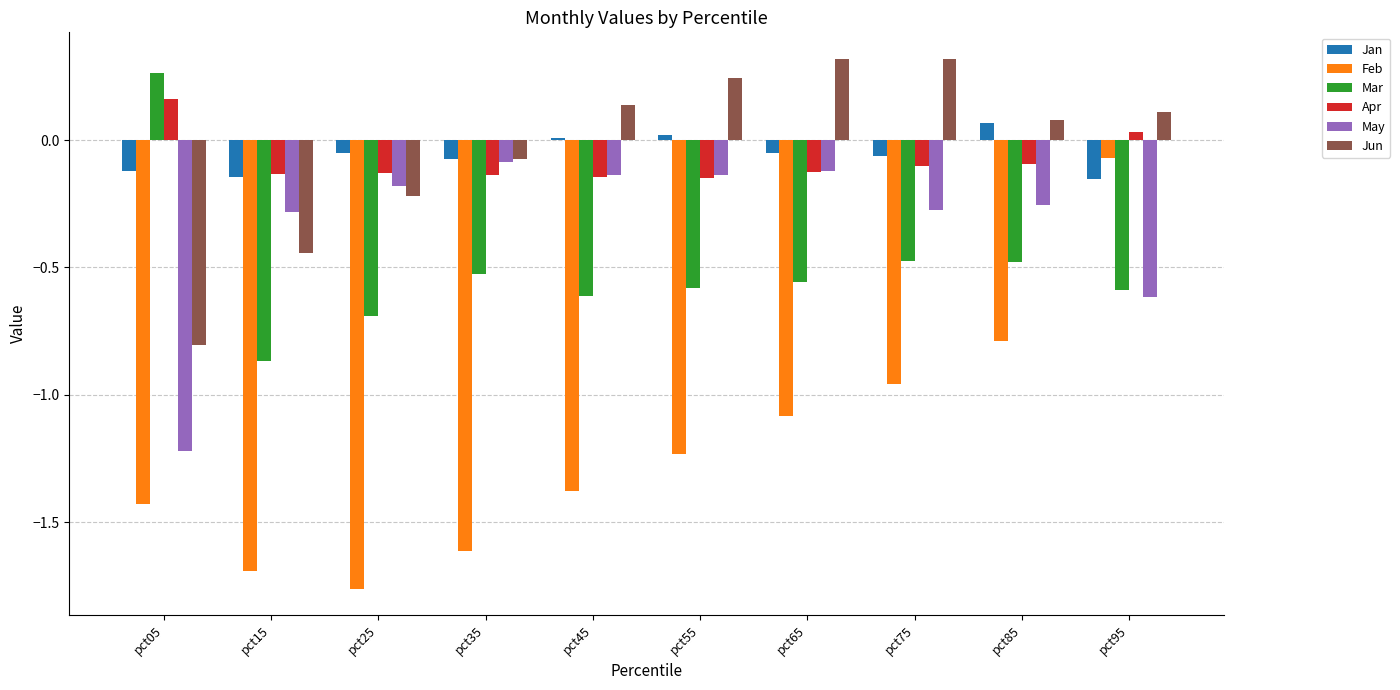

The value of Feb at pct65 is -1.4. True or false?

False